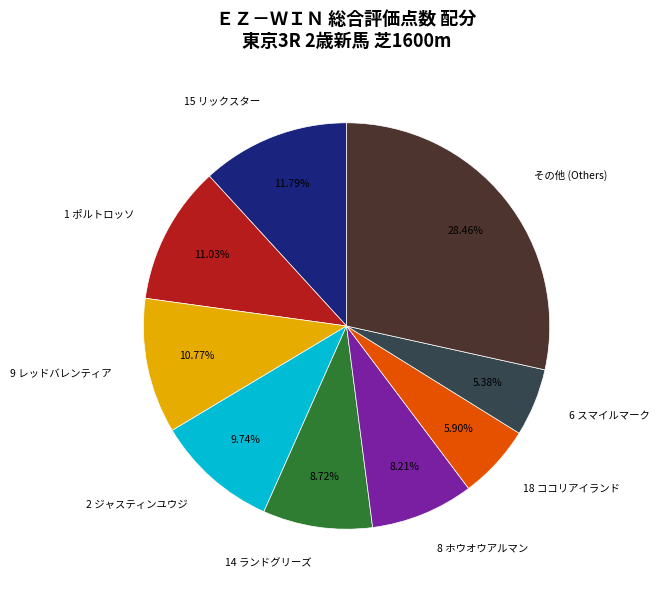

What is the smallest slice in the pie chart?

6 スマイルマーク